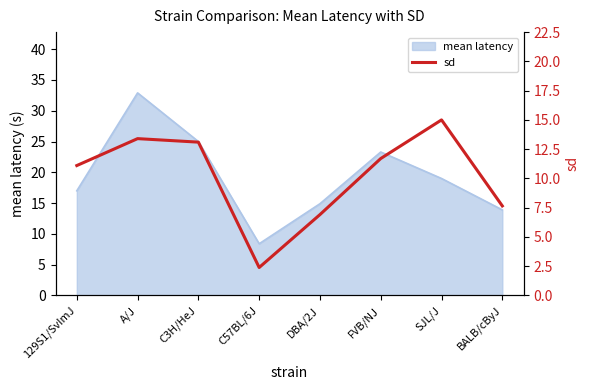

What is the smallest value displayed?

2.4